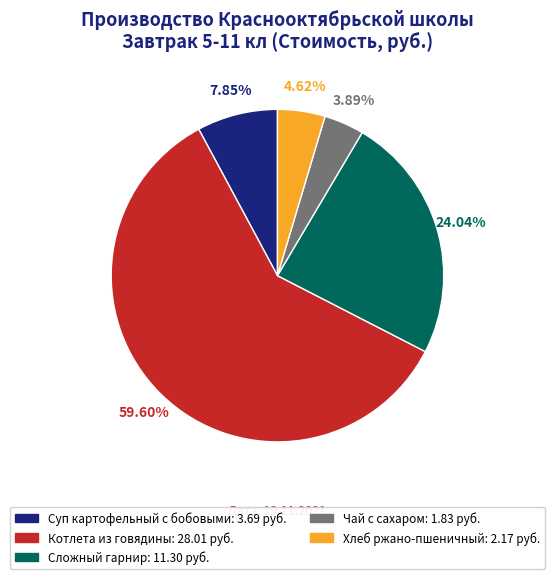

To the nearest percent, what is the combined percentage of Хлеб ржано-пшеничный and Сложный гарнир?

29%